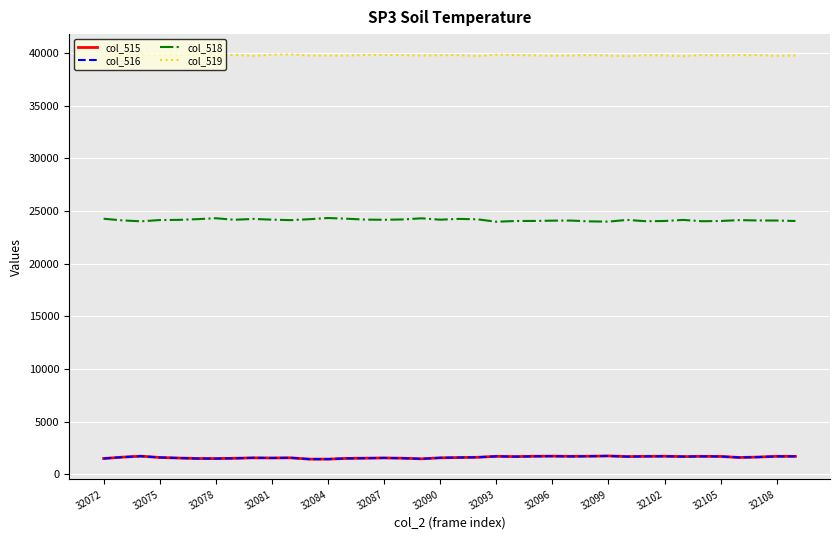

What is the minimum value shown in the chart?

1451